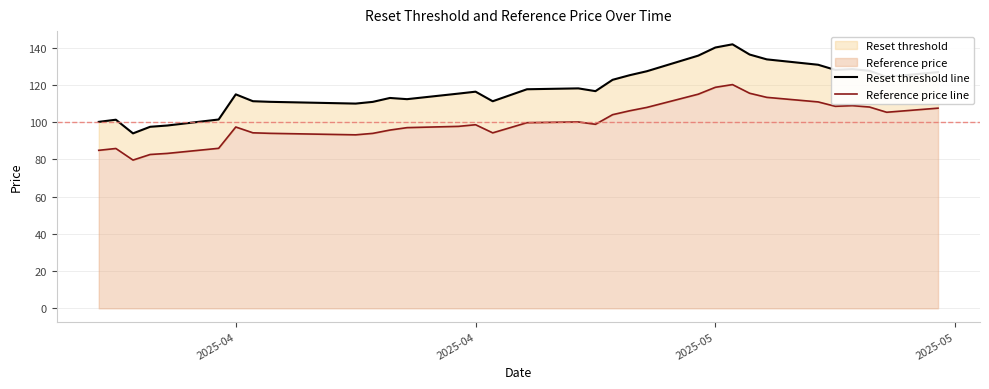

Reading right to left, what are all the values shown in this chart?

Reset threshold line: 126.8	124.3	127.6	128.4	128.0	130.8	133.7	136.3	141.8	140.1	135.7	127.3	125.2	122.7	116.6	118.1	117.6	111.2	116.3	115.3	112.3	113.0	110.9	110.0	110.9	111.2	114.9	101.4	98.2	97.5	94.0	101.3	100.1
Reference price line: 107.5	105.3	108.1	108.8	108.5	110.8	113.3	115.5	120.2	118.7	115.0	107.9	106.1	104.0	98.8	100.1	99.7	94.2	98.6	97.7	97.0	95.7	94.0	93.2	94.0	94.3	97.4	85.9	83.2	82.6	79.6	85.8	84.9